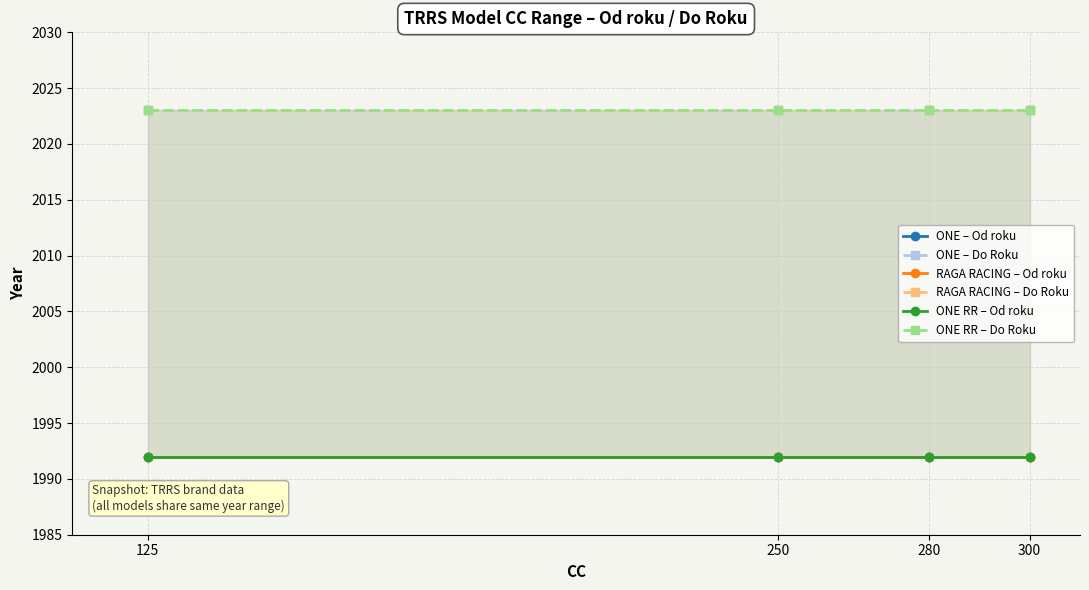

What is the maximum value for ONE – Od roku?

1992